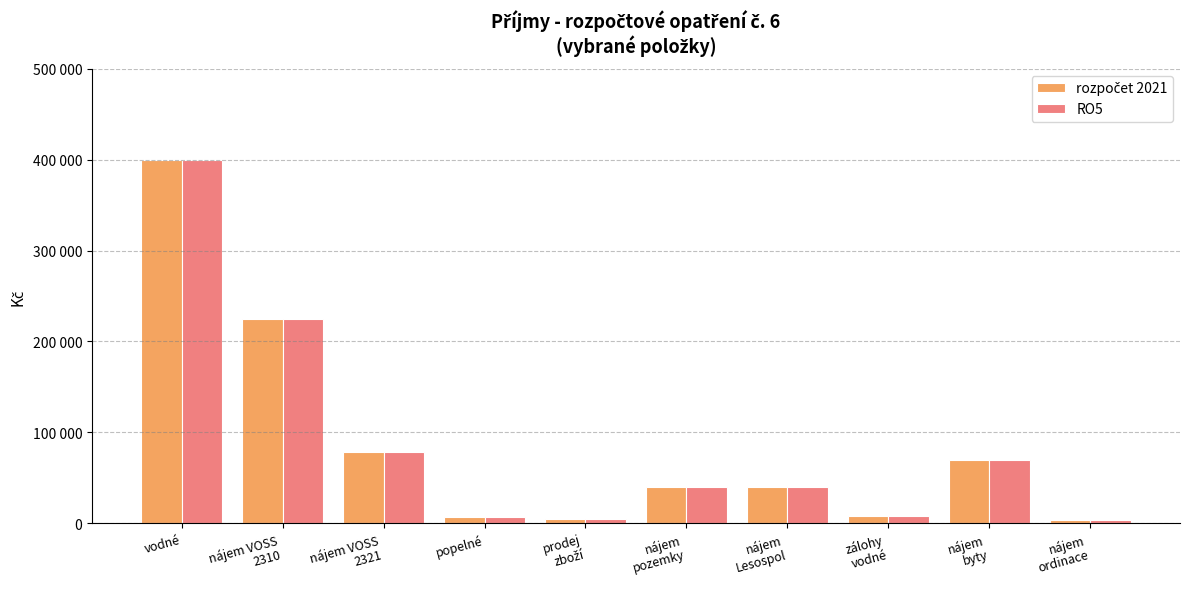

Are the bars horizontal?

No